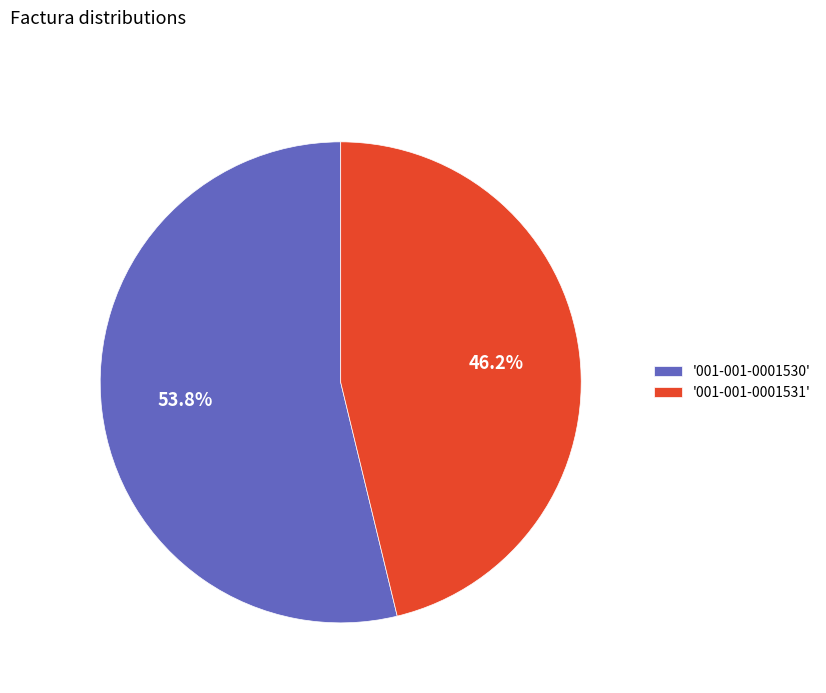

What is the smallest slice in the pie chart?

'001-001-0001531'